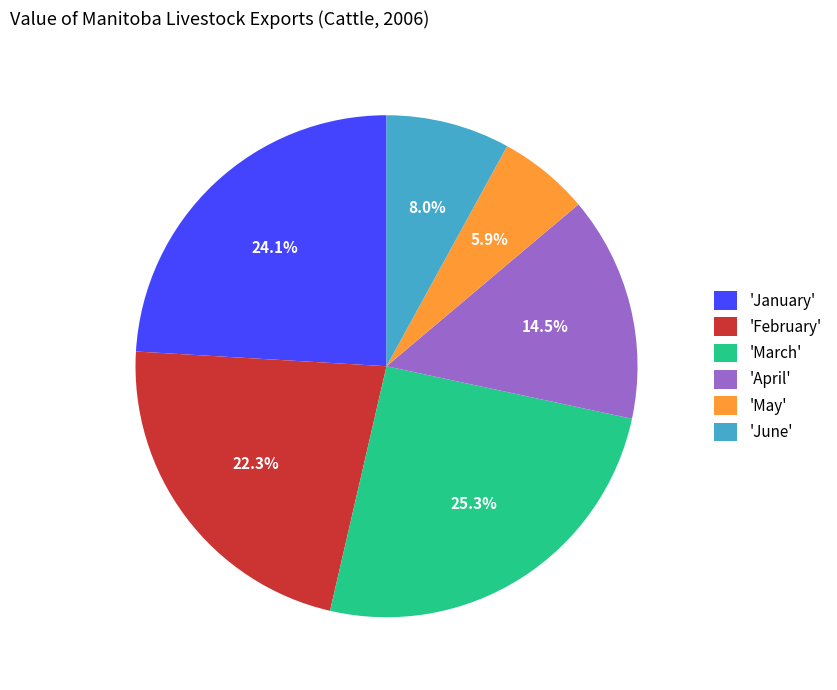

How many segments does this pie chart have?

6